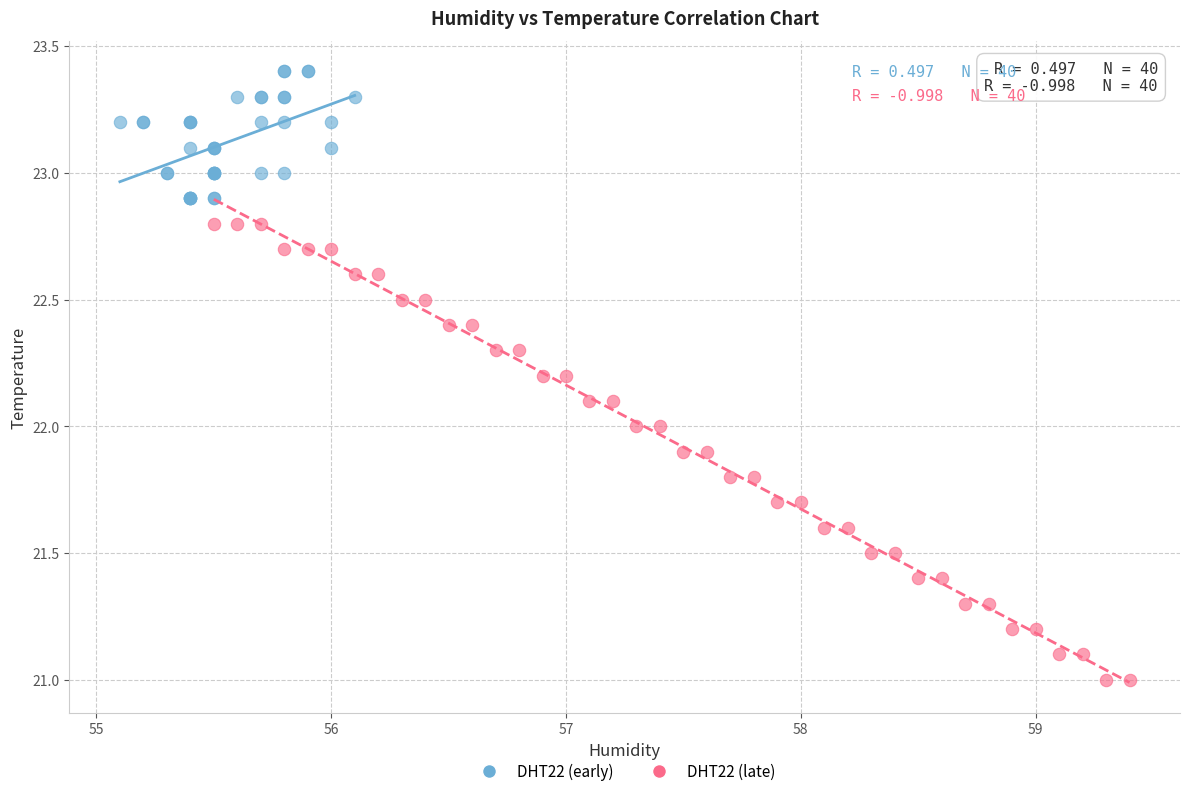

Which series has the largest Y range (max minus min)?

DHT22 (late)